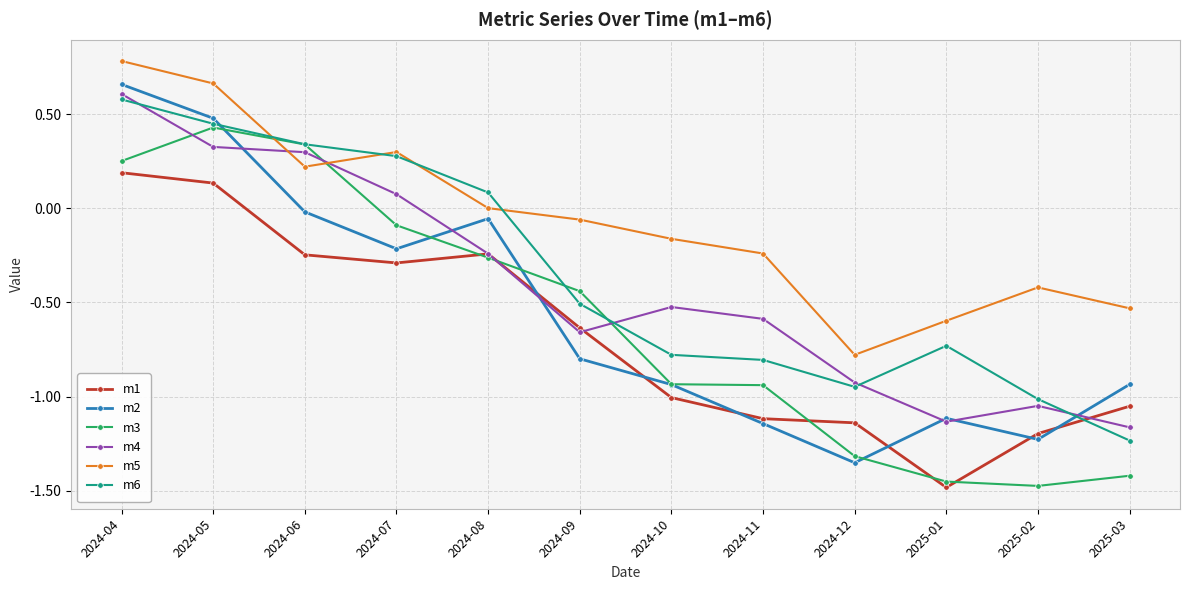

At 2024-05, list the series in order from largest to smallest.

m5, m2, m6, m3, m4, m1